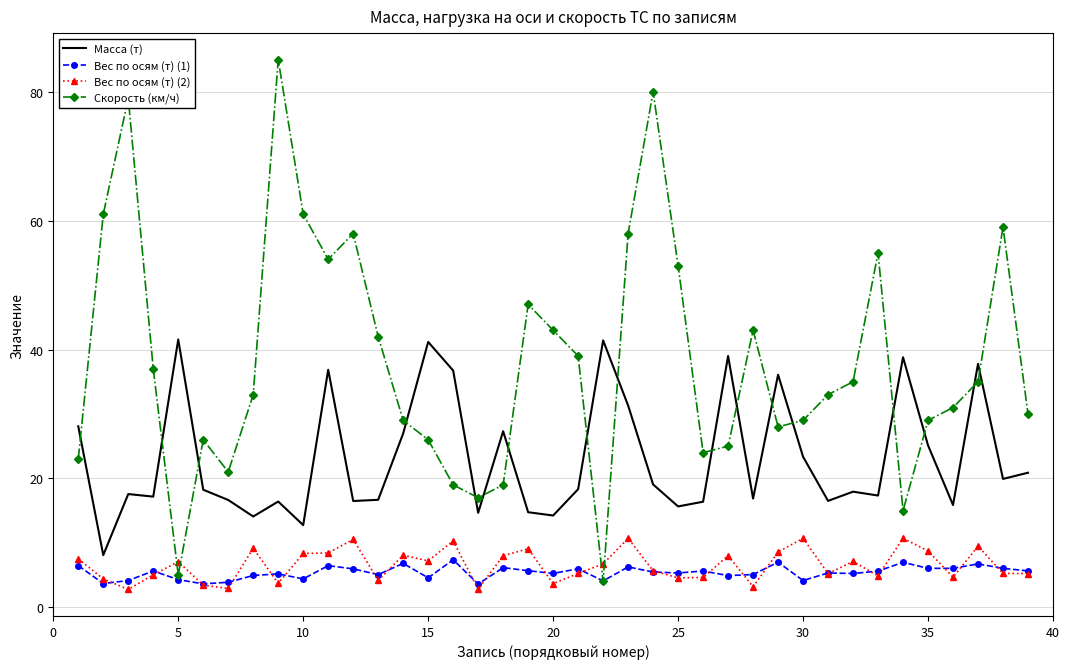

Which series has the largest total across all categories?

Скорость (км/ч)